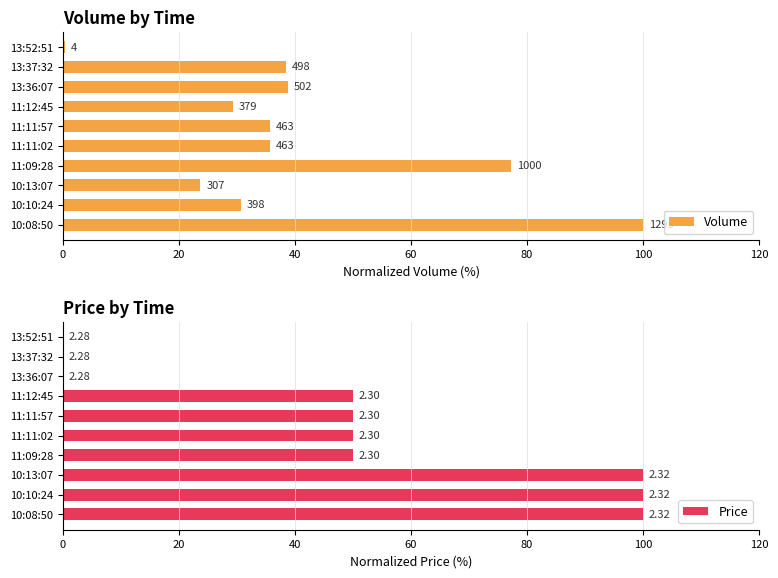

What is the greatest value displayed?

100.0